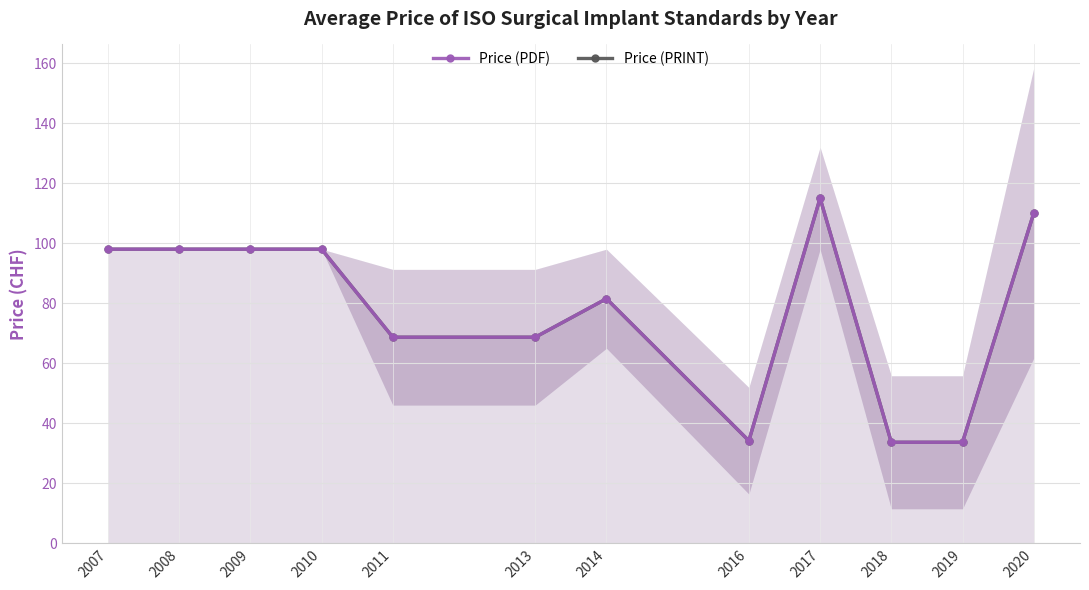

Which series changed the most between 2009 and 2018?

Price (PDF)